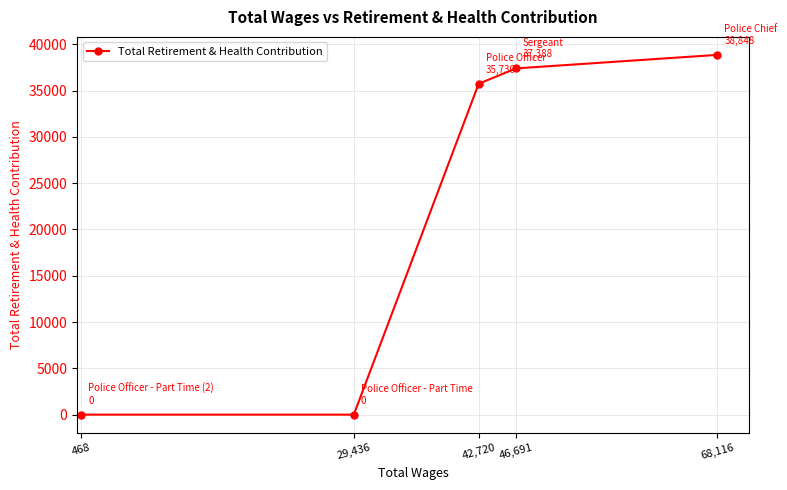

What is the label of the 1st point from the left?

468